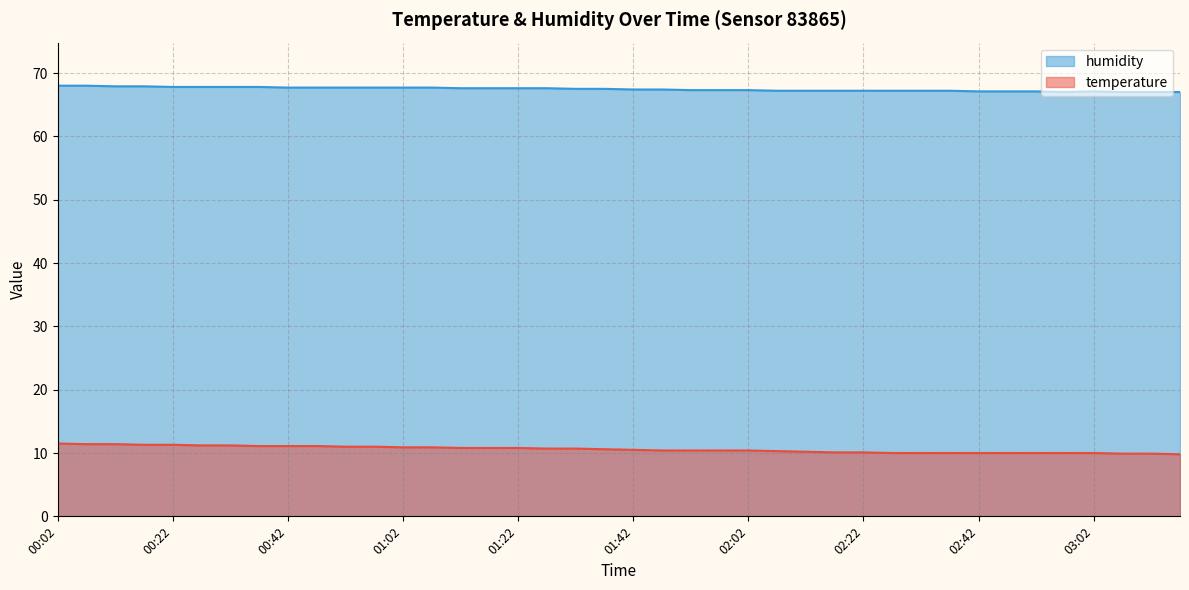

True or false: temperature has more than 0 points higher than both neighbors.

False